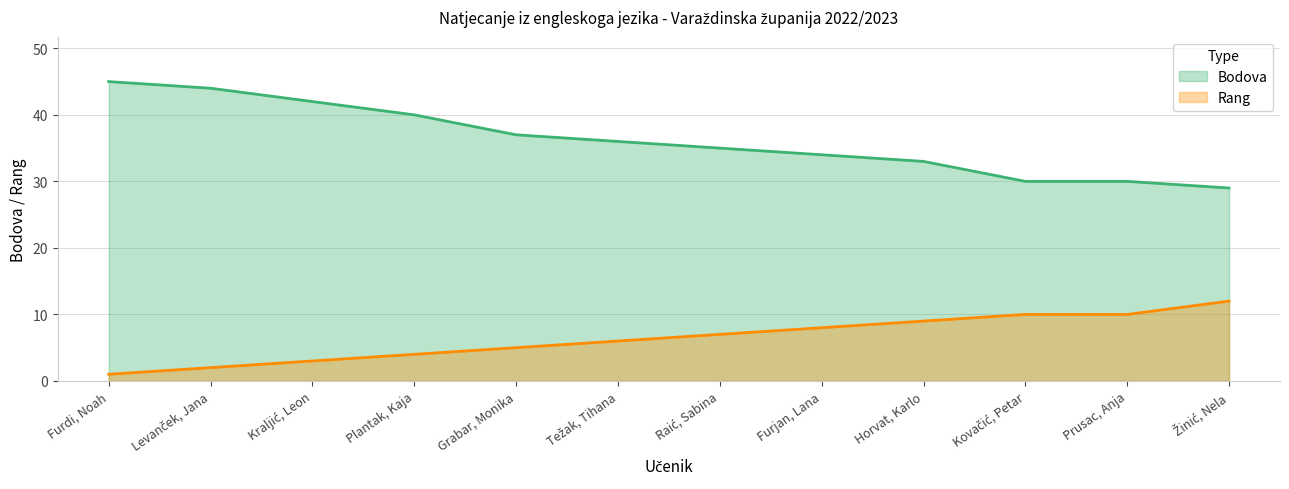

Does the chart display data point markers on the line(s)?

No